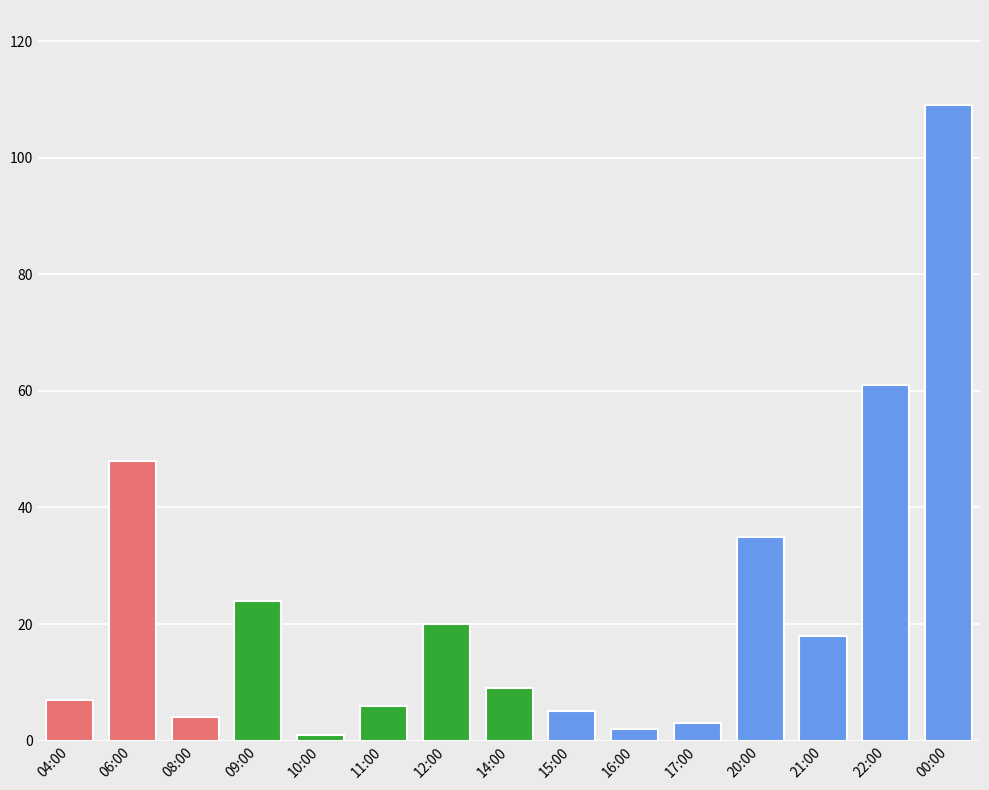

What is the label of the 11th bar from the right?

10:00